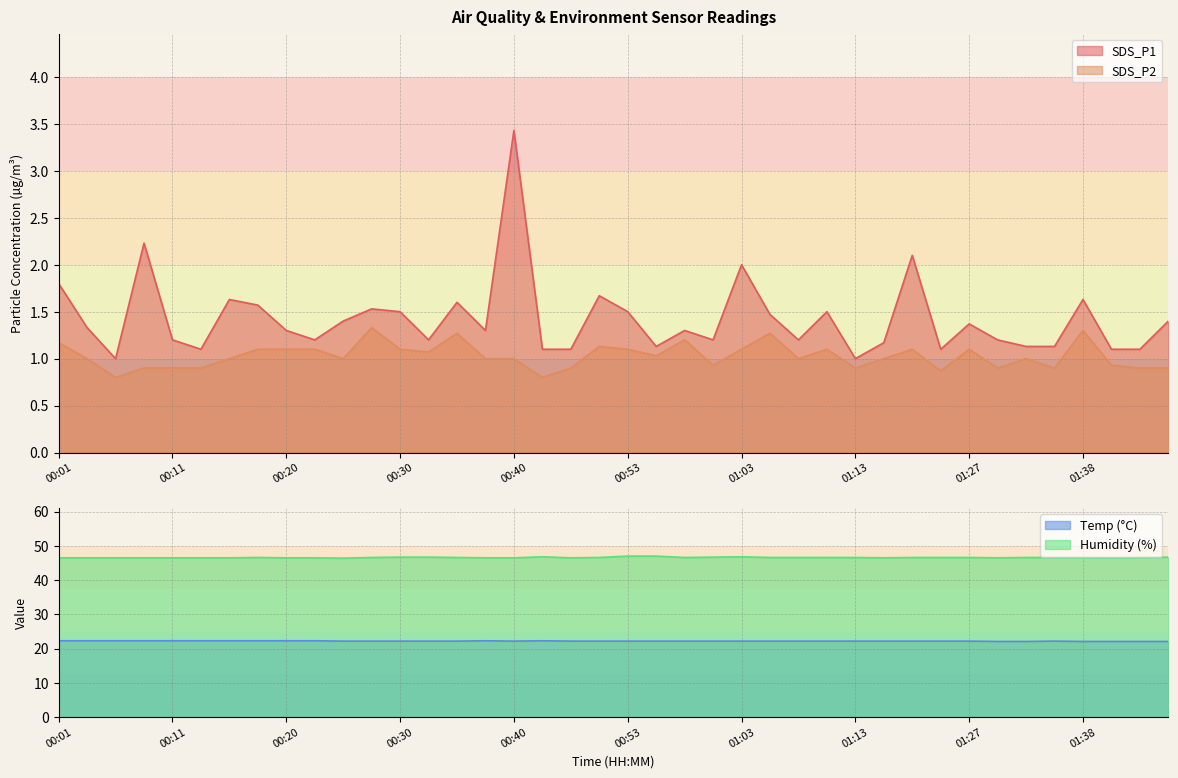

Which series has the largest total across all categories?

Humidity